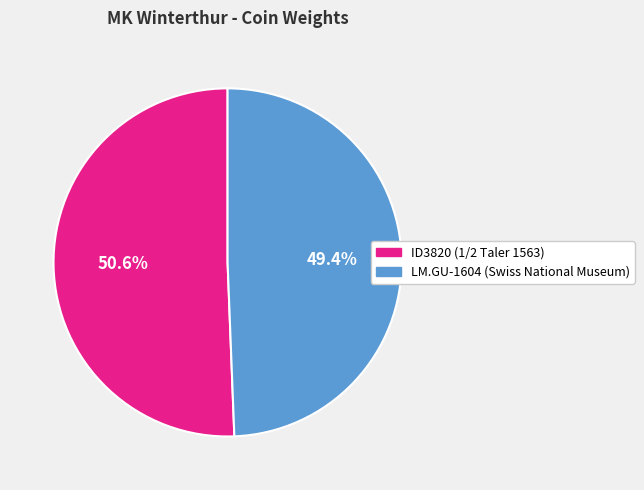

How much of the chart is everything except LM.GU-1604 (Swiss National Museum)?

50.6%